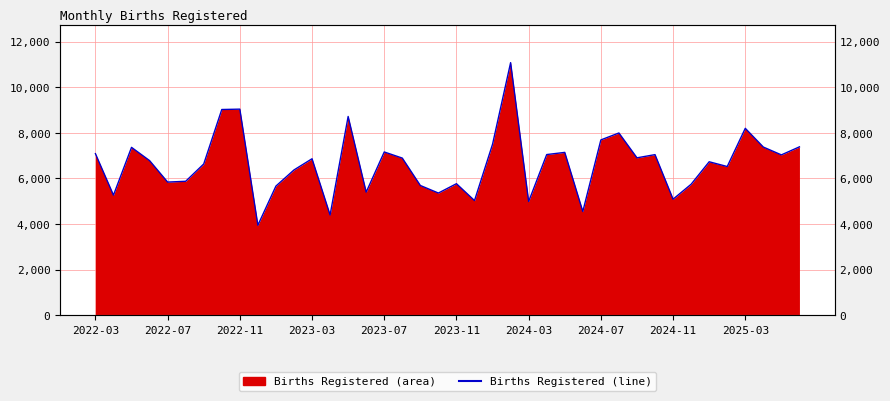

What value does the data have at 27, to the nearest 10?

4550